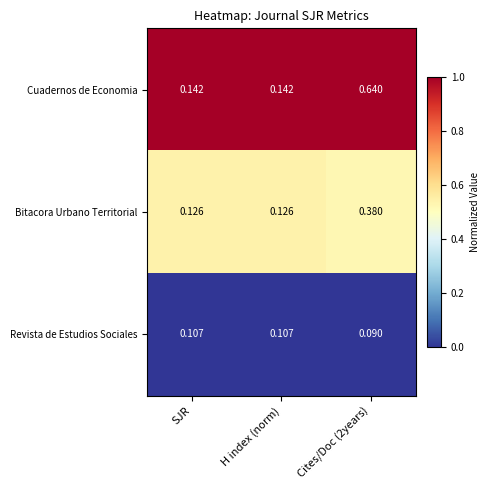

Which series has the largest total across all categories?

Cuadernos de Economia